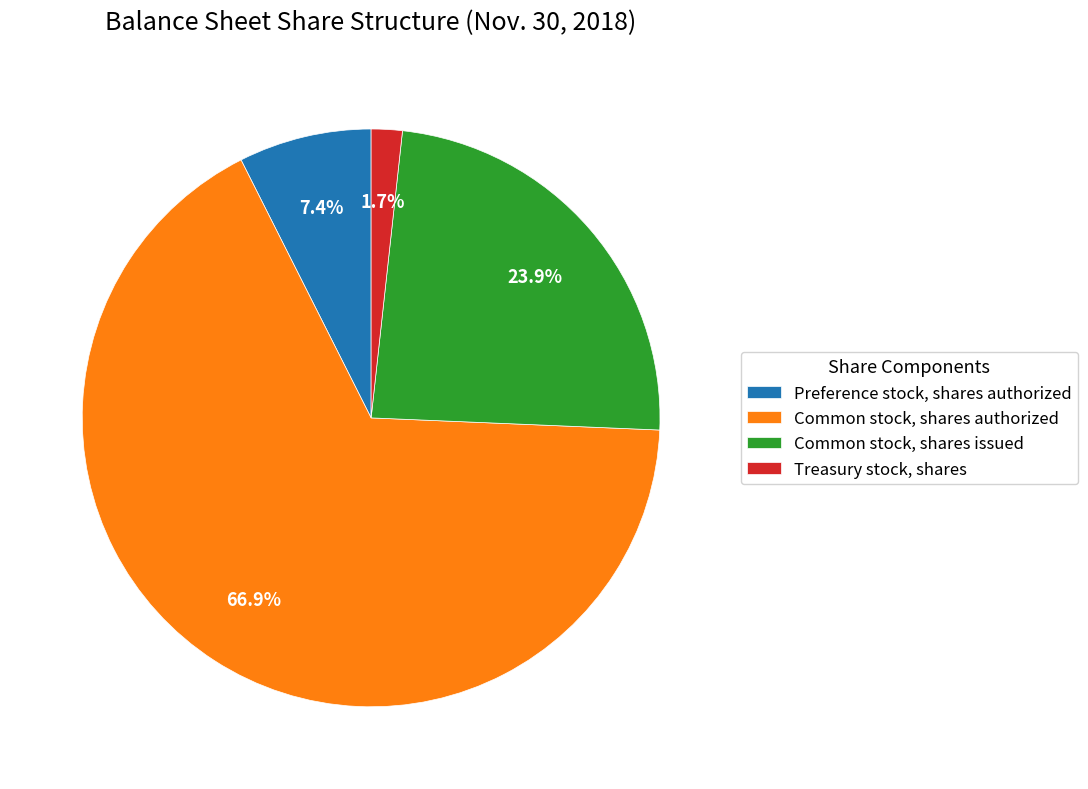

Count the number of slices in the pie.

4